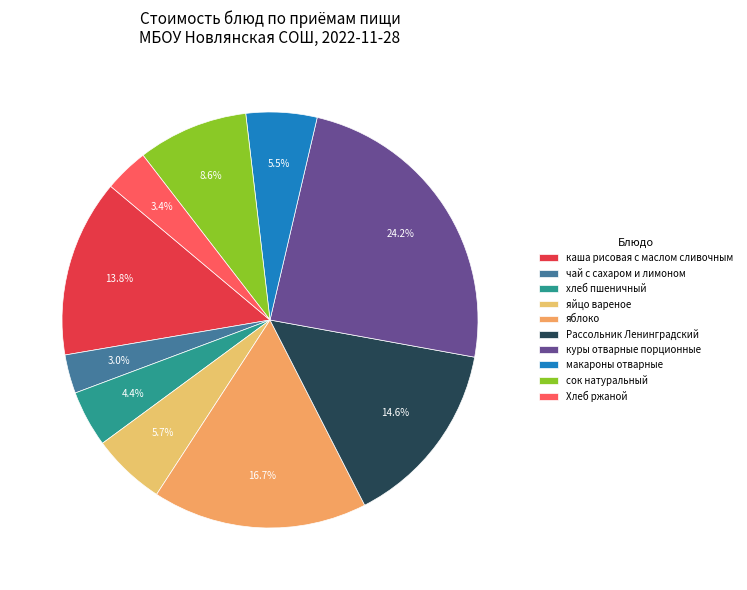

What portion of the pie excludes Хлеб ржаной?

96.6%